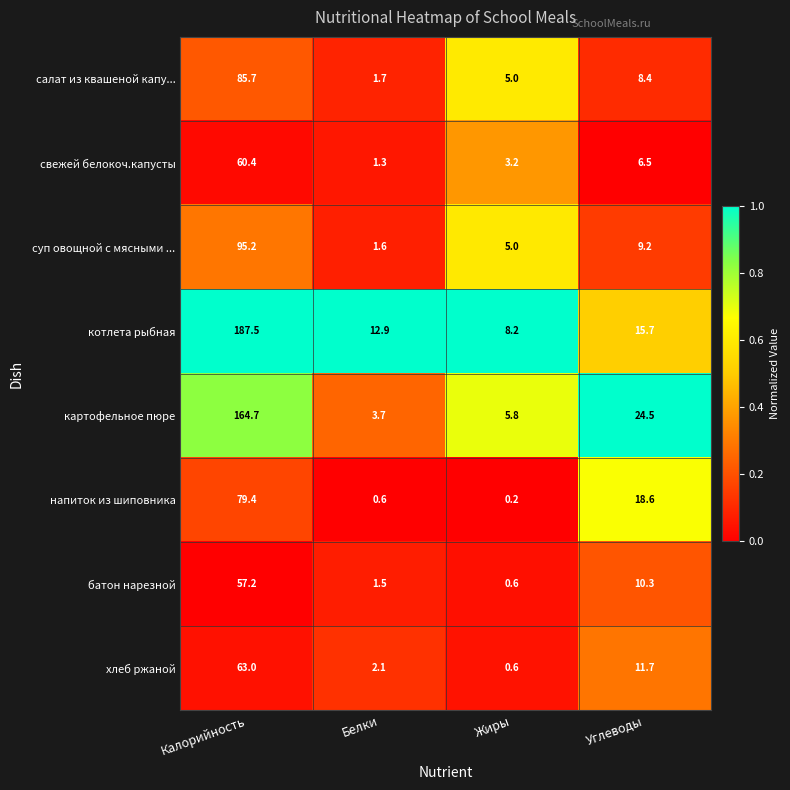

What is the difference between the батон нарезной values at Жиры and Белки?

0.9